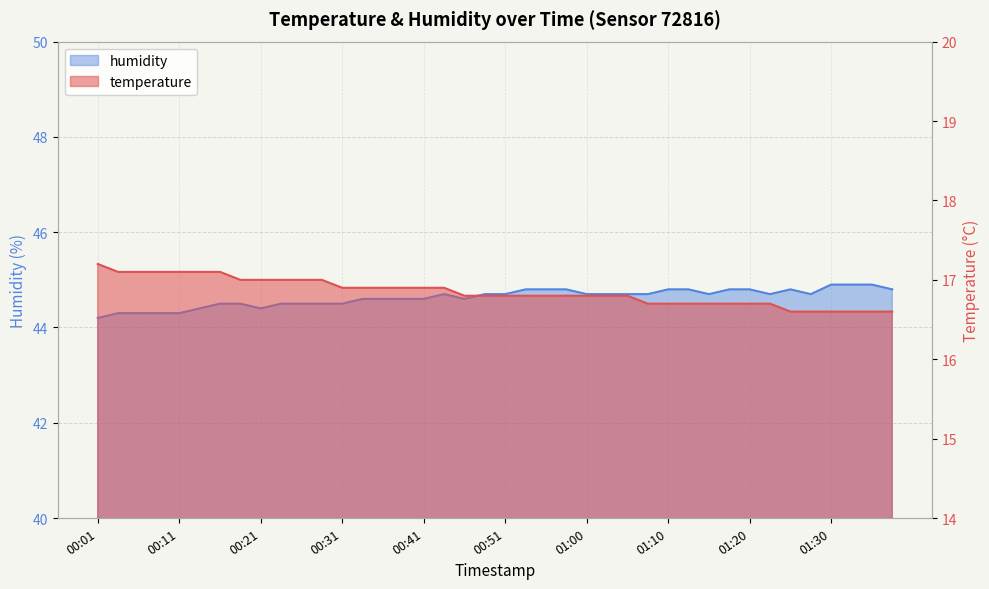

True or false: temperature and humidity cross at least once.

False